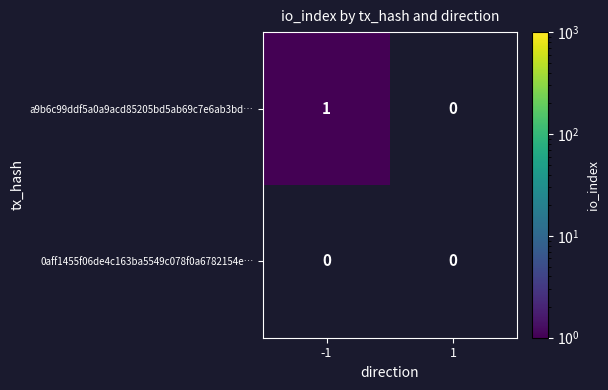

Which series changed the most between -1 and 1?

a9b6c99ddf5a0a9acd85205bd5ab69c7e6ab3bd…